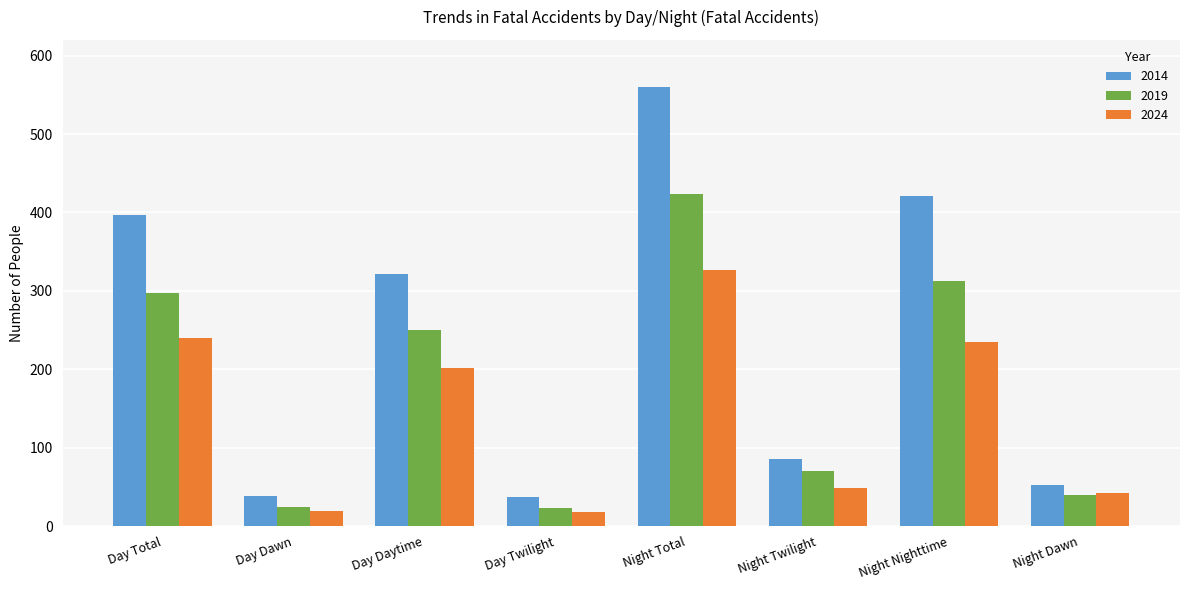

What is the maximum value shown in the chart?

560